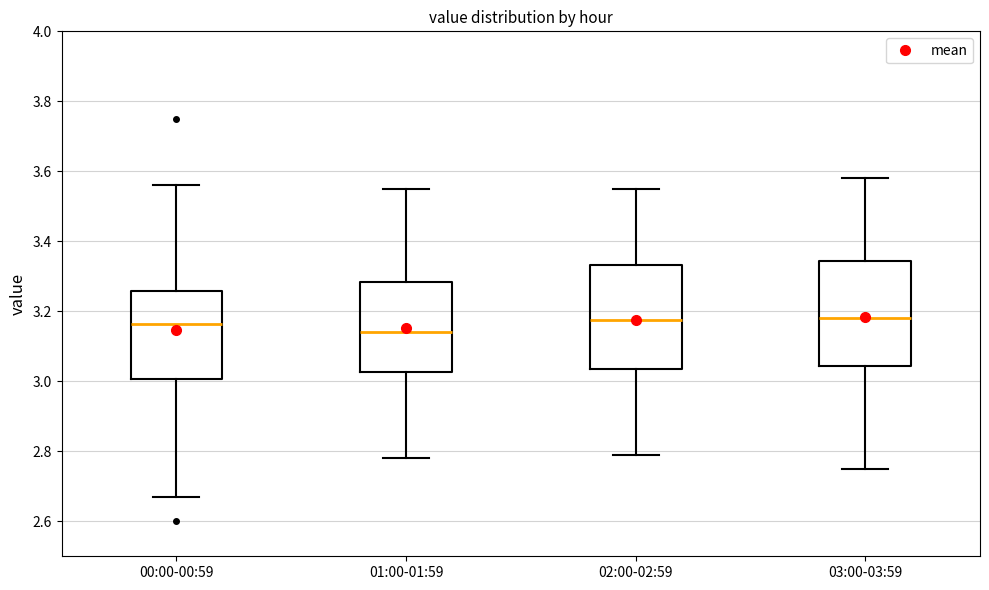

Reading left to right, read every box against the y-axis: the position of its median line, the range the box covers, and the ends of its whiskers. The values are not printed on the chart, so give them approximately, as read against the axis.

00:00-00:59: median 3.16, box 3.00 to 3.26, whiskers 2.68 to 3.56
01:00-01:59: median 3.14, box 3.02 to 3.28, whiskers 2.78 to 3.56
02:00-02:59: median 3.18, box 3.04 to 3.34, whiskers 2.80 to 3.56
03:00-03:59: median 3.18, box 3.04 to 3.34, whiskers 2.76 to 3.58